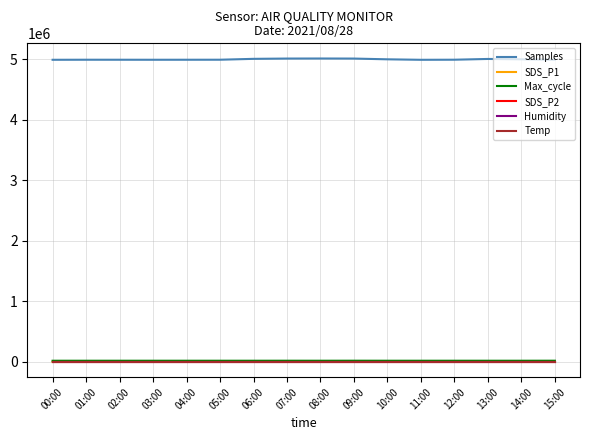

True or false: SDS_P2 and Max_cycle cross at least once.

False